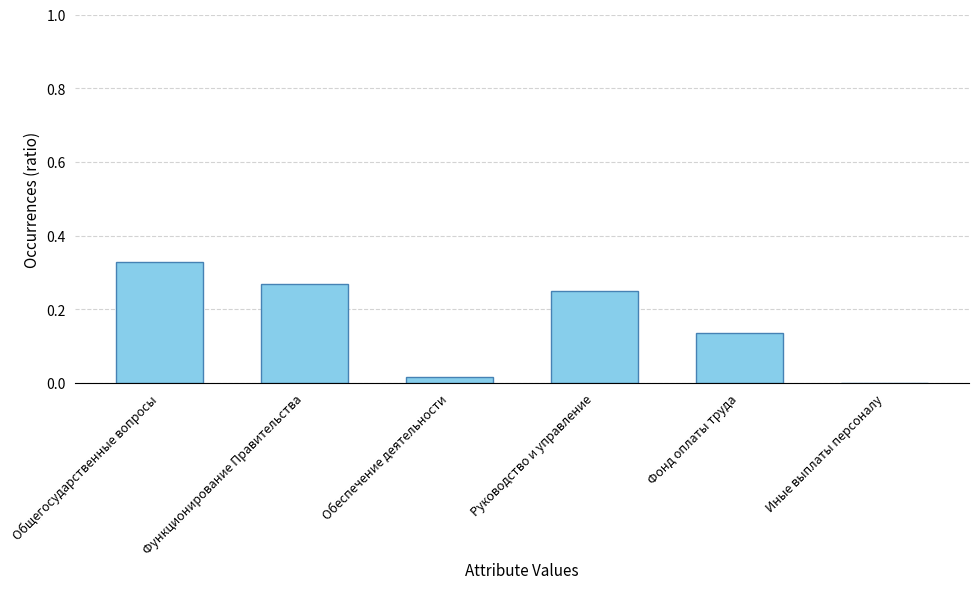

Which category has the highest value across all series?

Общегосударственные вопросы